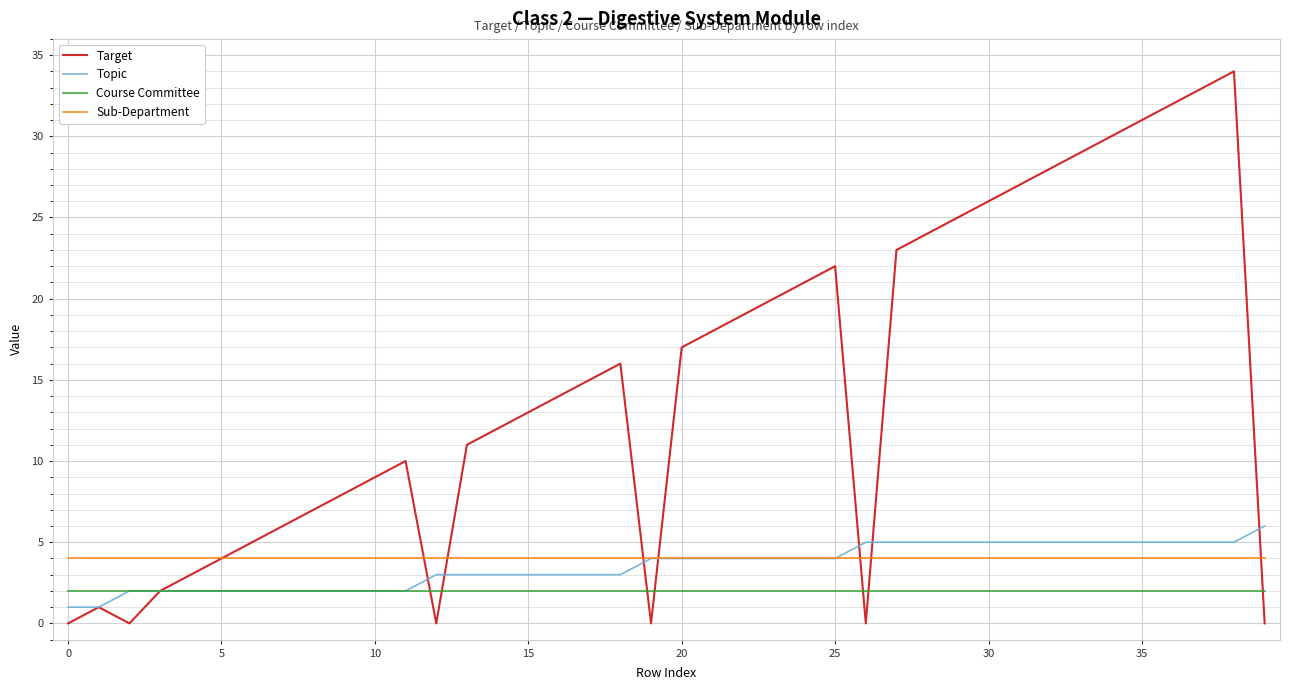

Which series has the largest total across all categories?

Target